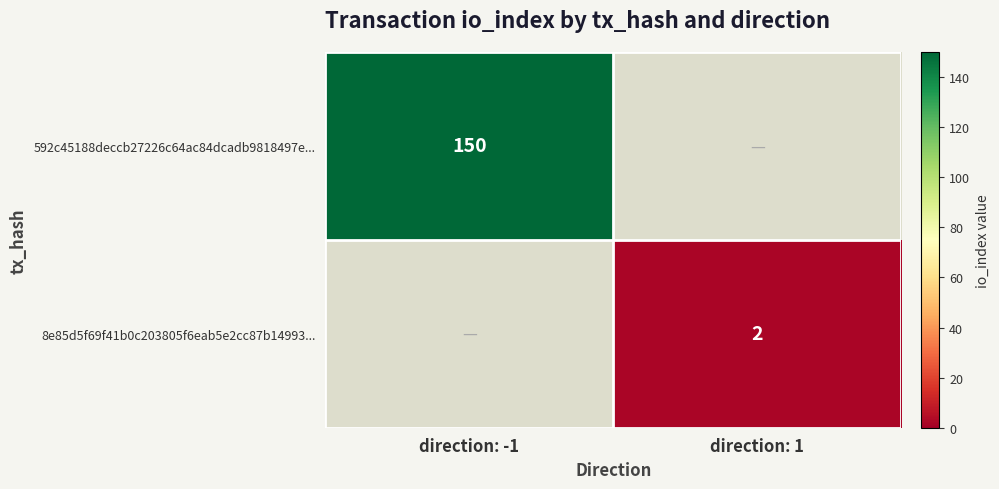

The value of 8e85d5f69f41b0c203805f6eab5e2cc87b14993... at direction: 1 is 3. True or false?

False